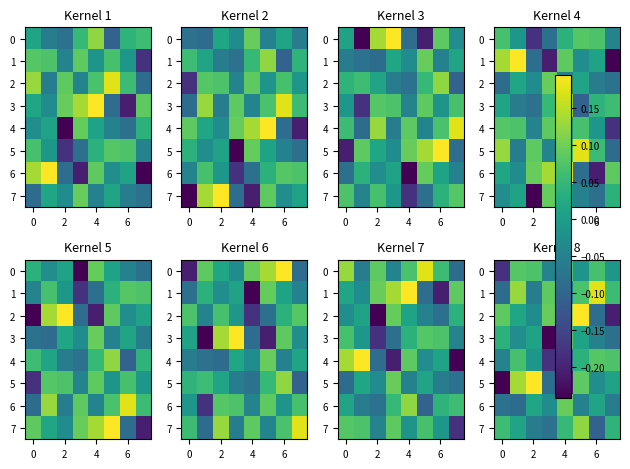

What is the greatest value displayed?

0.2